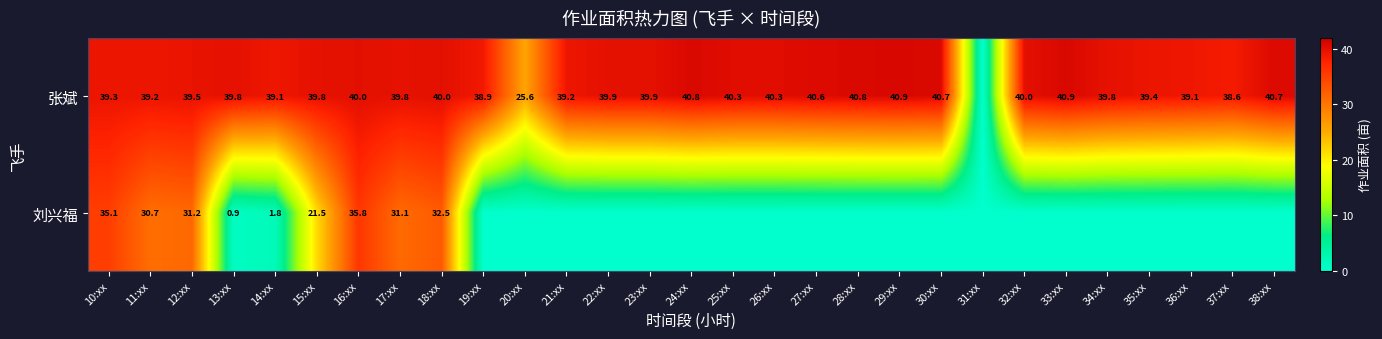

Which has a higher value, 26:xx or 34:xx?

26:xx